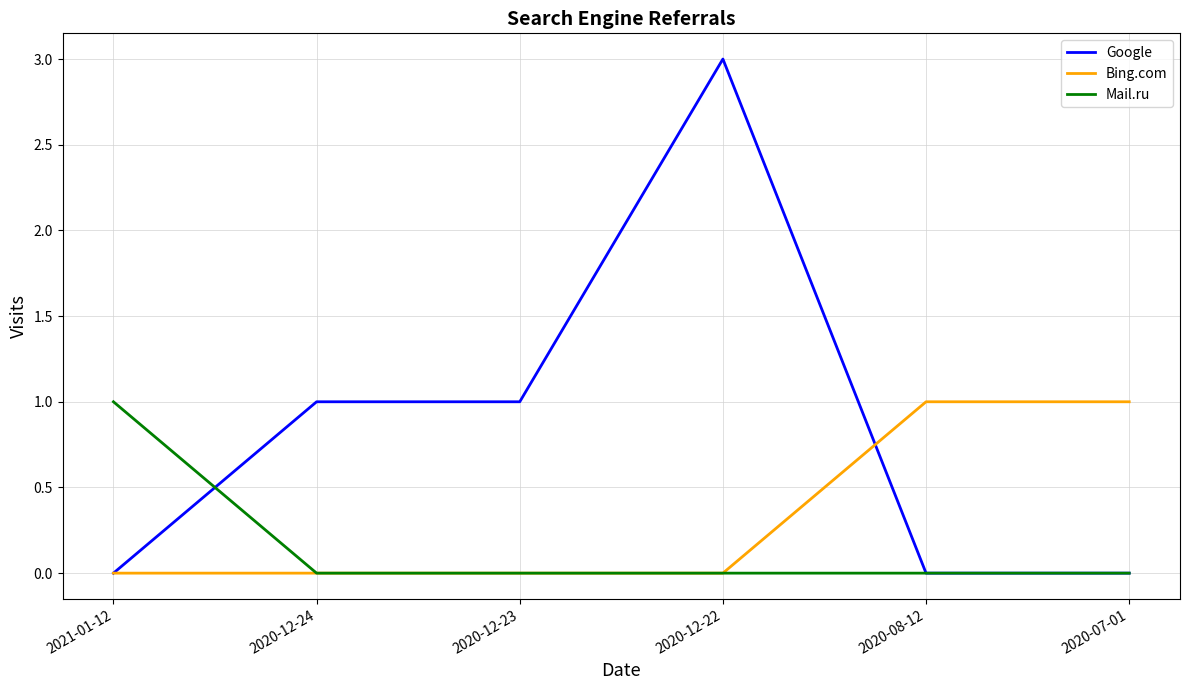

Rank the series by their average value, from highest to lowest.

Google, Bing.com, Mail.ru